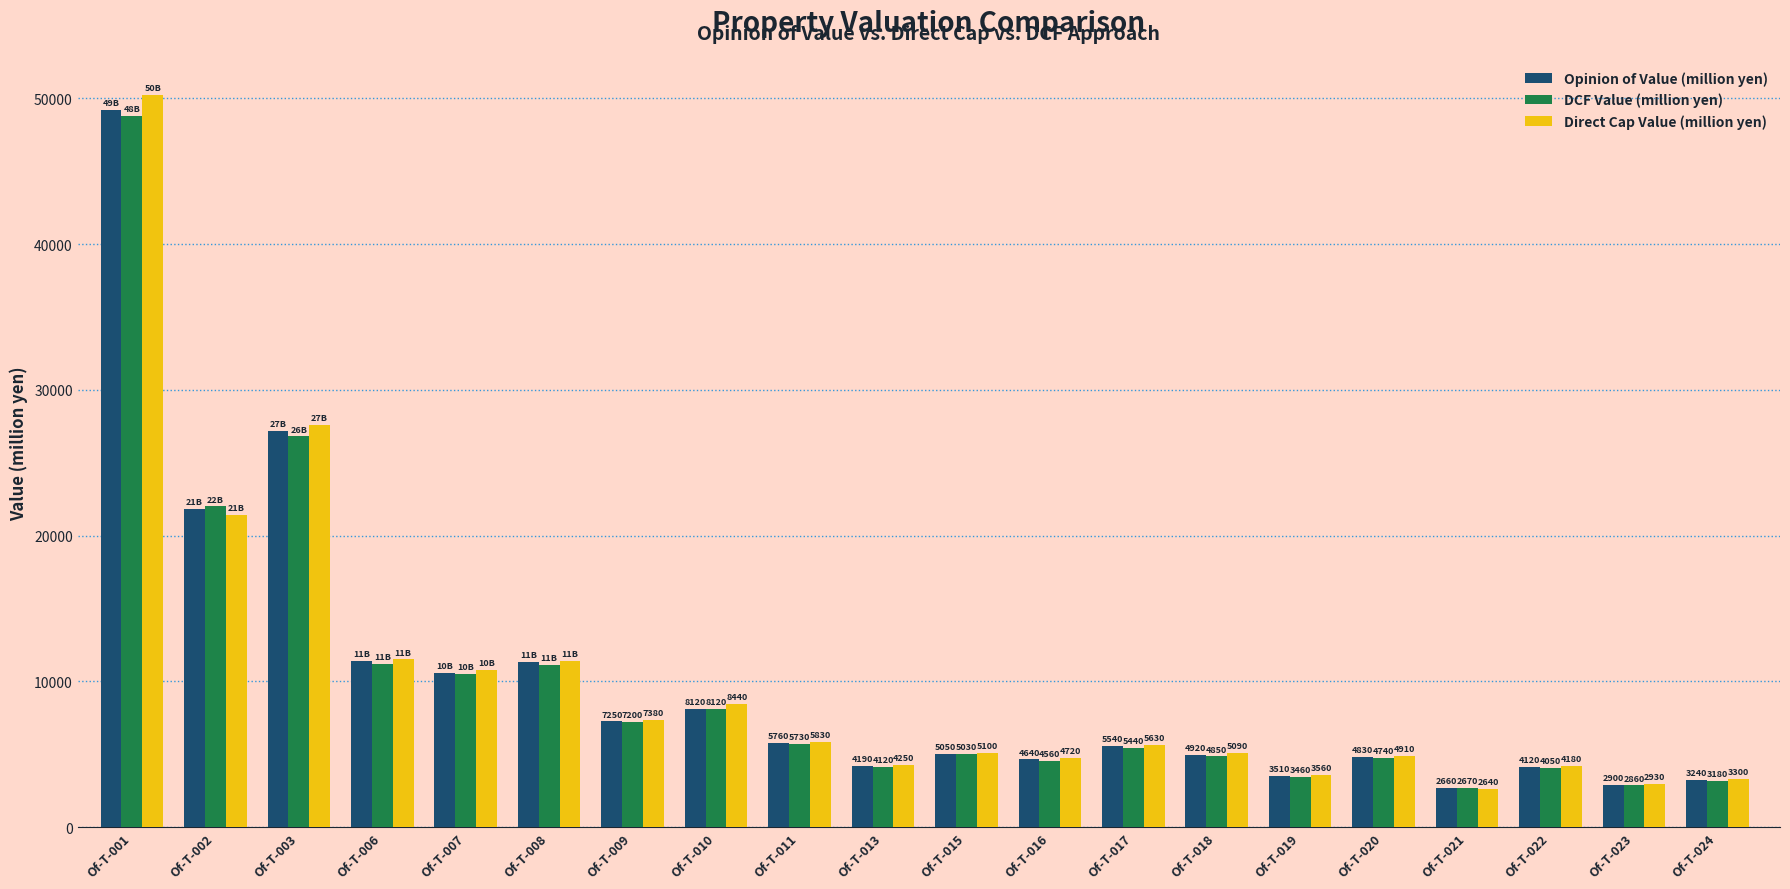

What is the difference between the DCF Value (million yen) values at Of-T-015 and Of-T-023?

2170